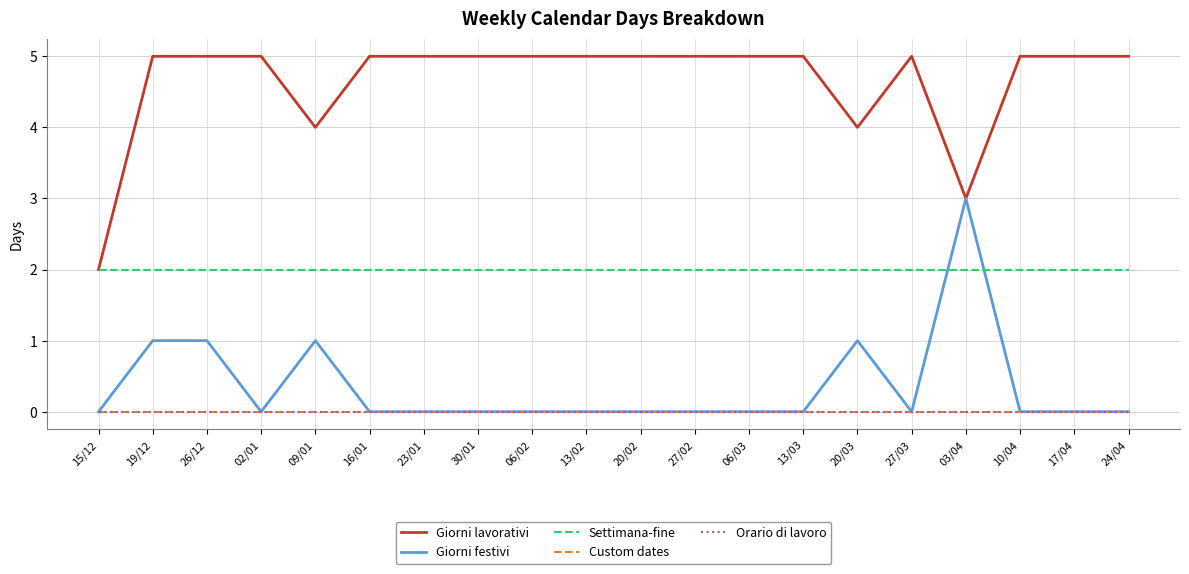

Which label corresponds to the largest value in the chart?

19/12